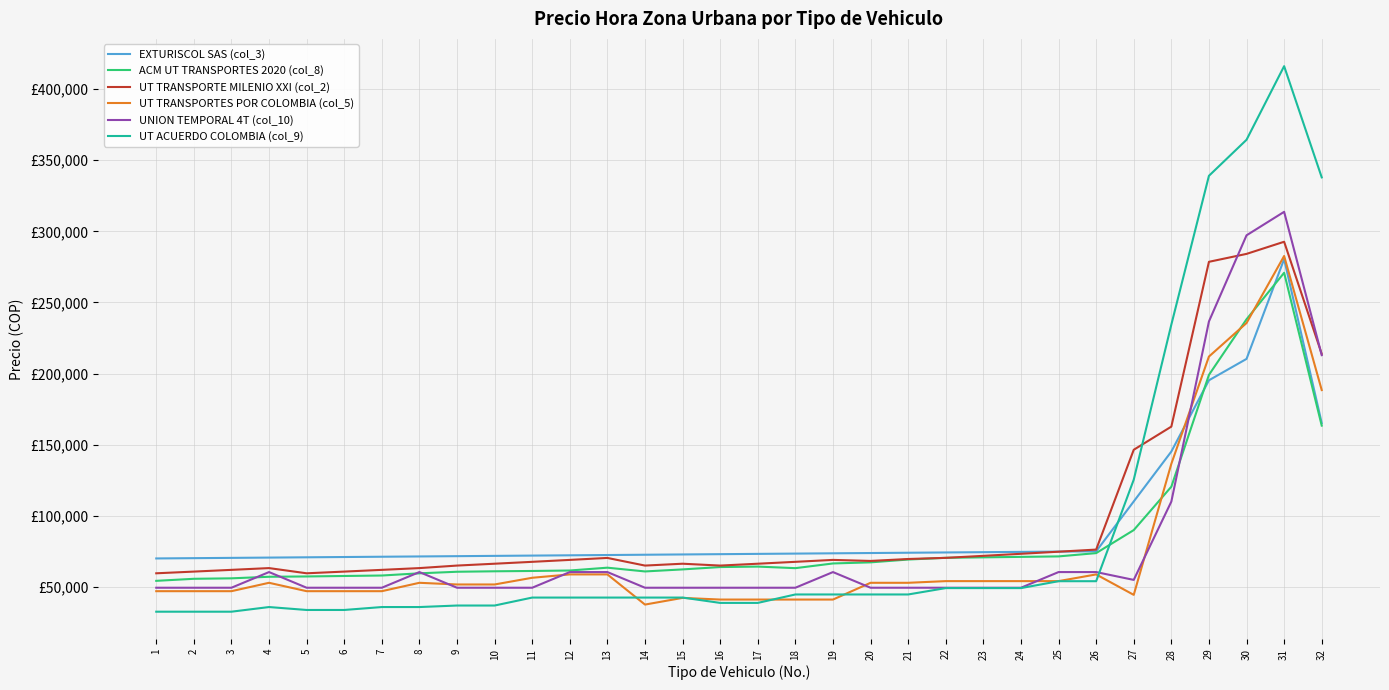

At which category does UT TRANSPORTE MILENIO XXI (col_2) reach its first local peak?

4